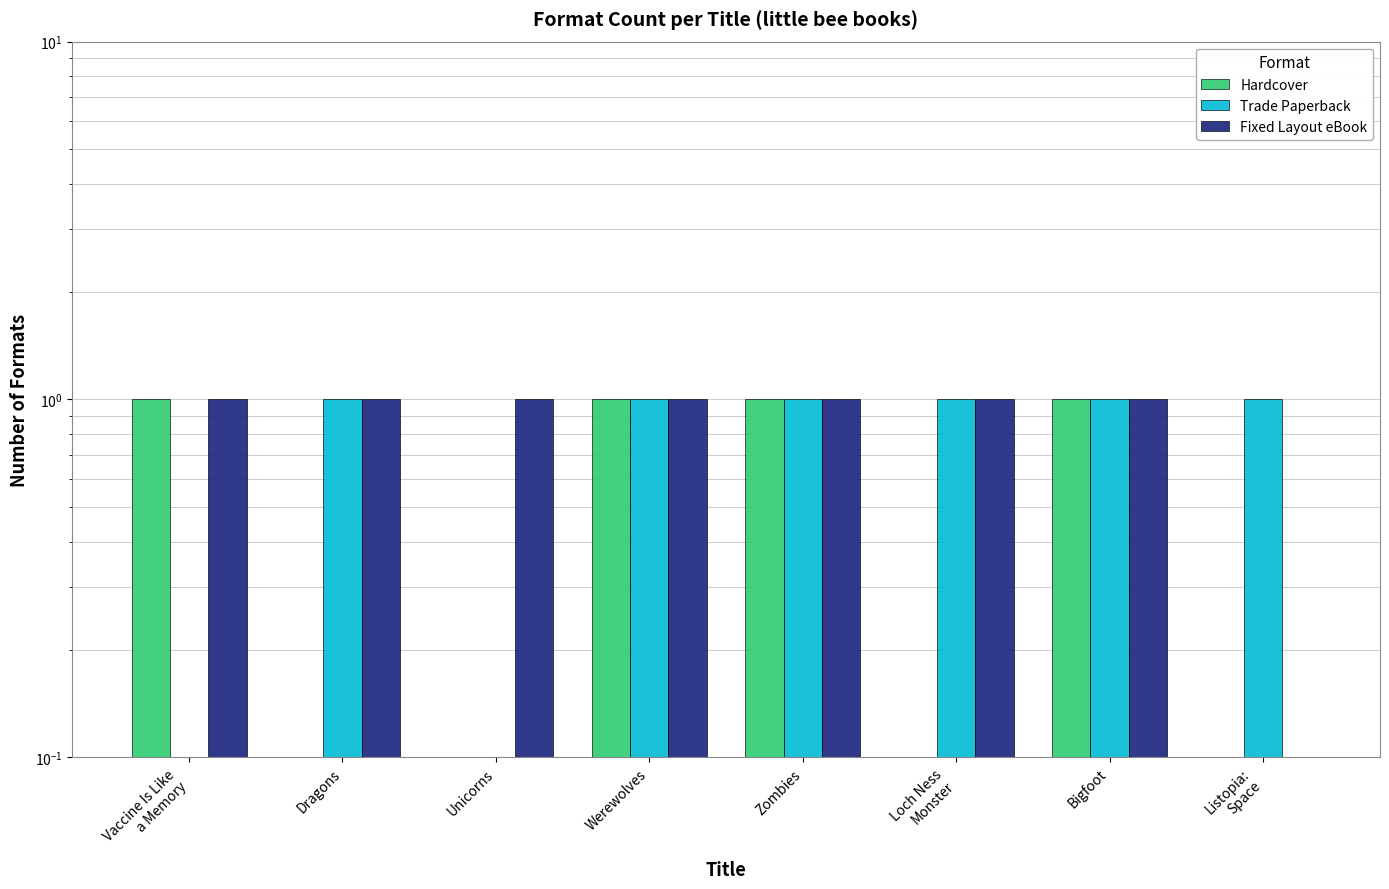

At how many categories does at least one series exceed 0?

8